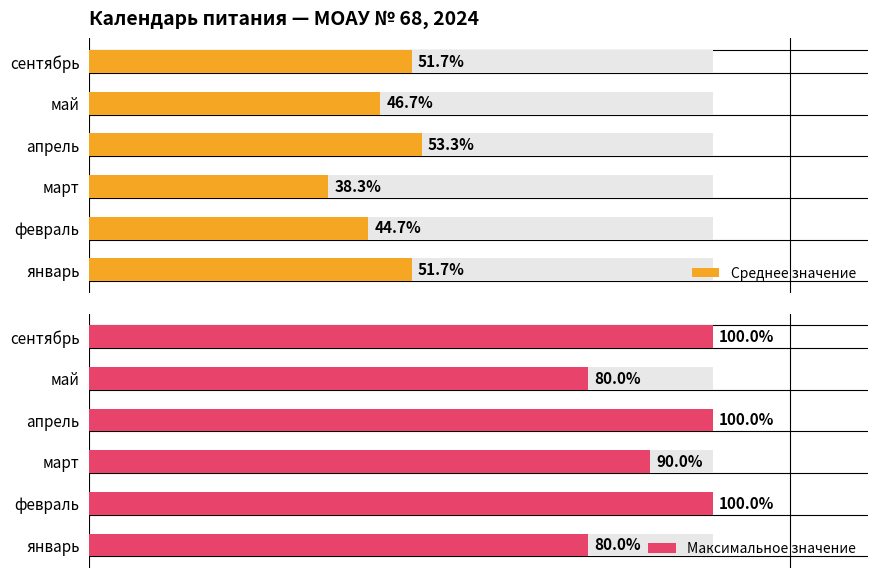

Rank the series by their average value, from highest to lowest.

Максимальное значение, Среднее значение